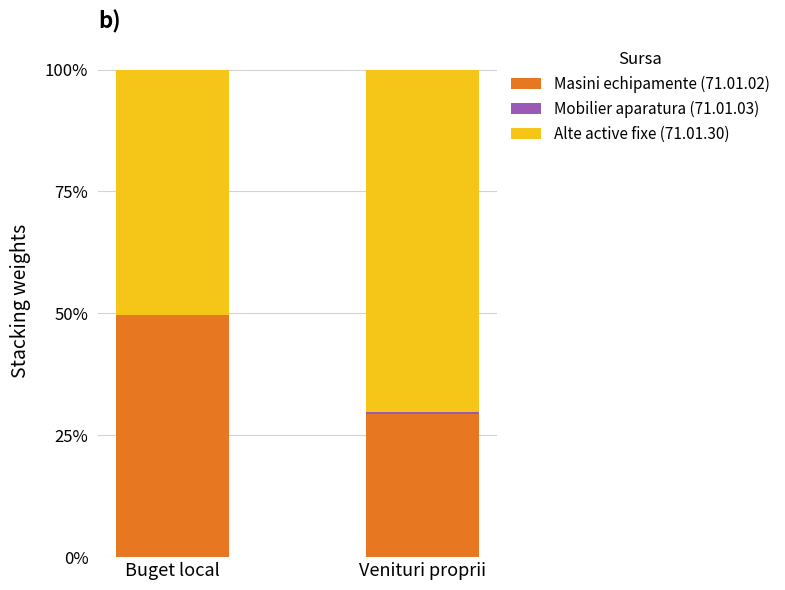

Which category has the highest value in the Masini echipamente (71.01.02) series?

Buget local